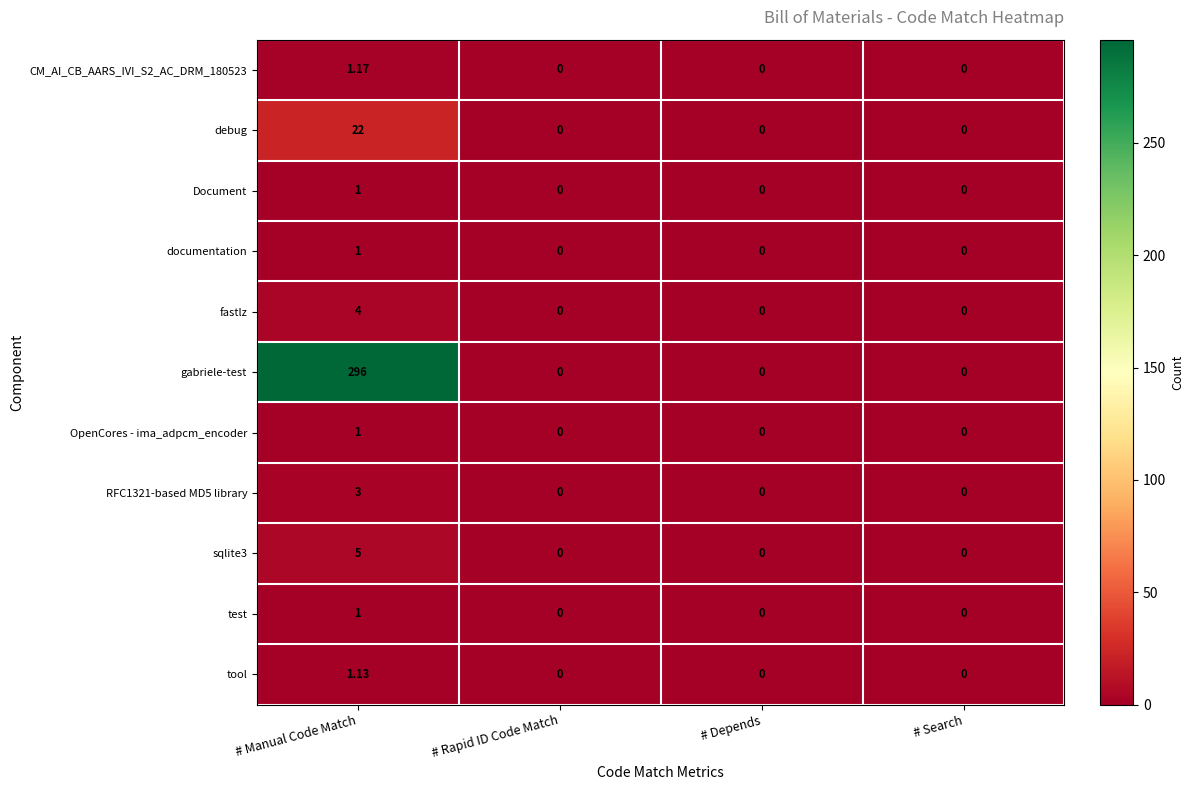

At which category is the sum across all series the highest?

# Manual Code Match